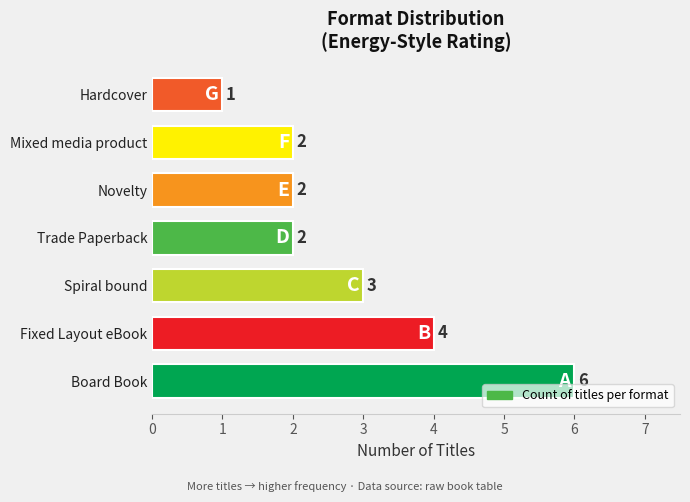

Which has a higher value, Novelty or Hardcover?

Novelty